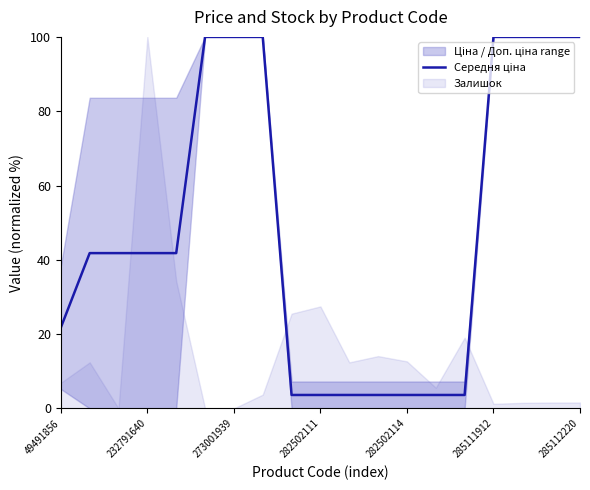

What value does the data have at 8?

3.6